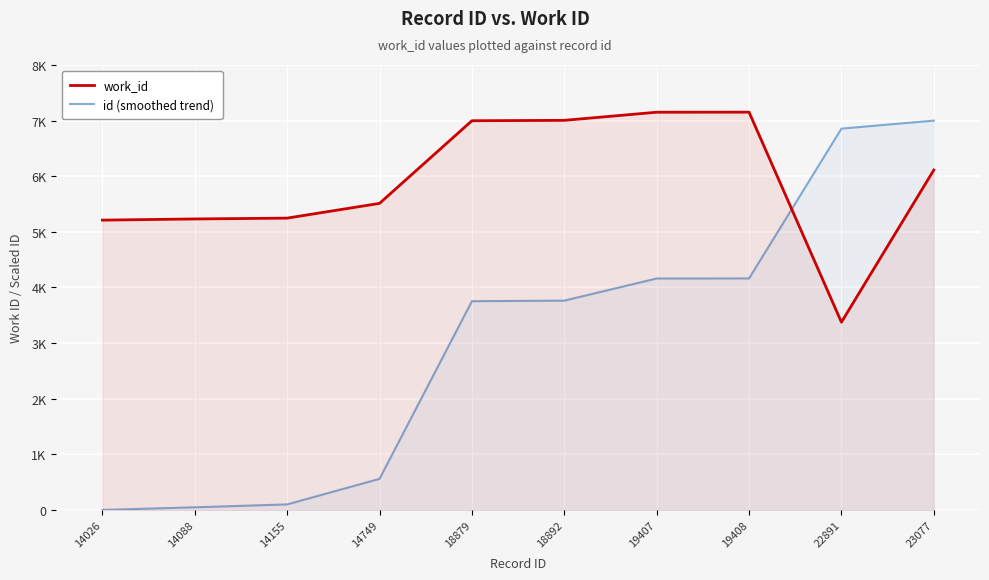

True or false: id (smoothed trend) has more than 0 interior local peaks.

False